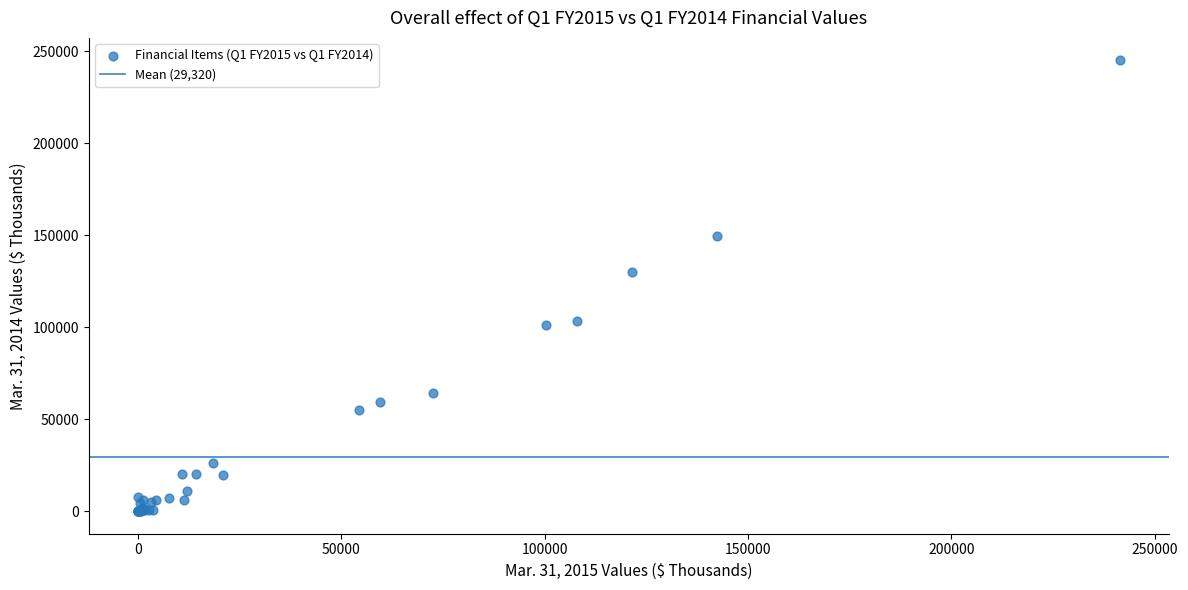

What Y value in the scatter plot is closest to 122565?

129997.0